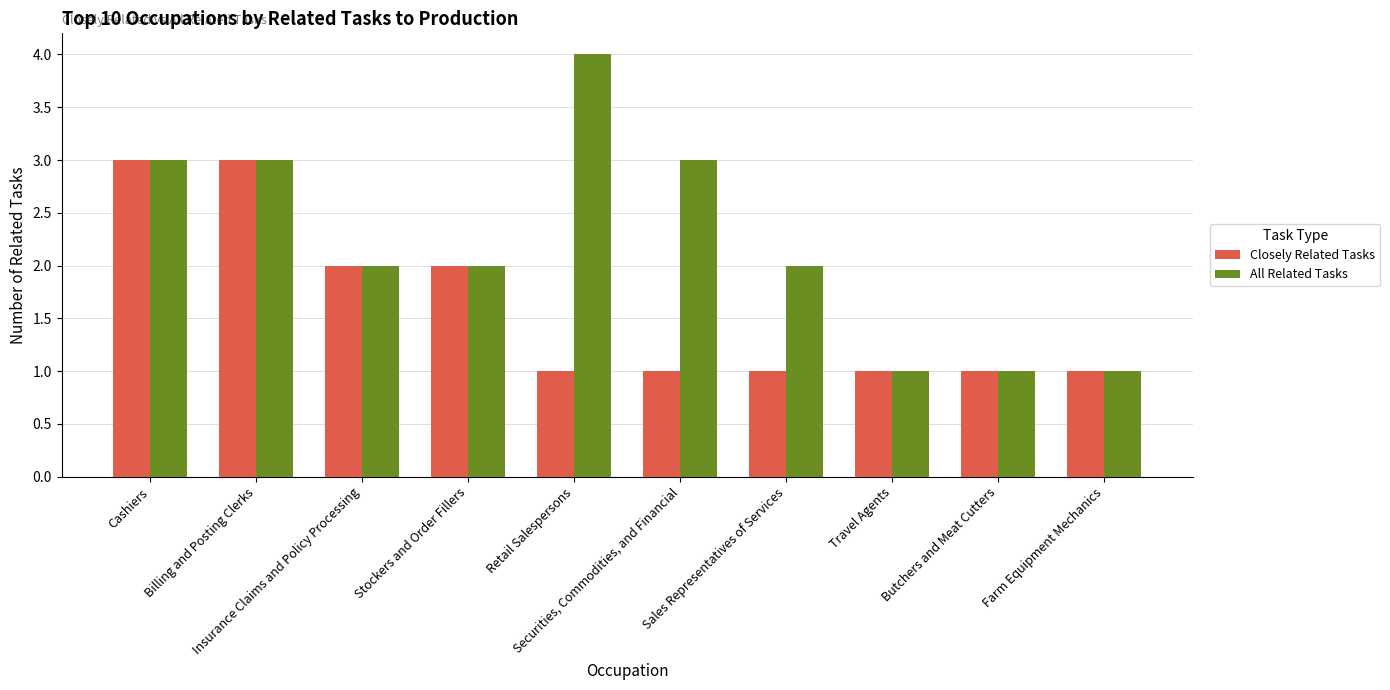

Between Cashiers and Sales Representatives of Services, which series saw the biggest shift?

Closely Related Tasks